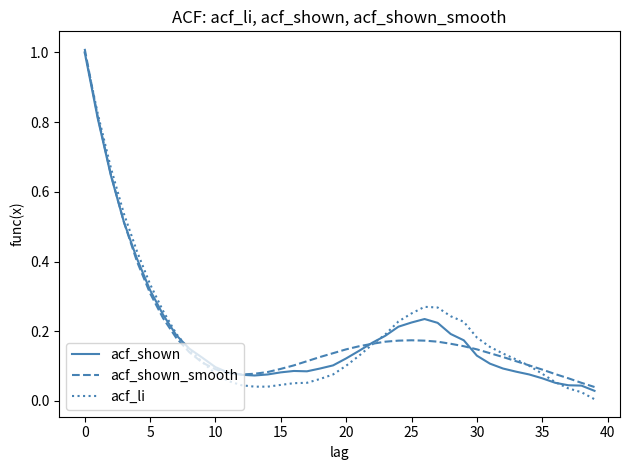

Which series has the widest spread of values?

acf_li